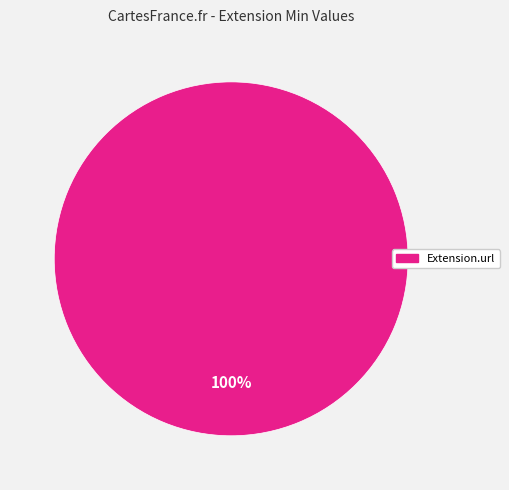

Is there any slice that represents more than half of the pie?

Yes